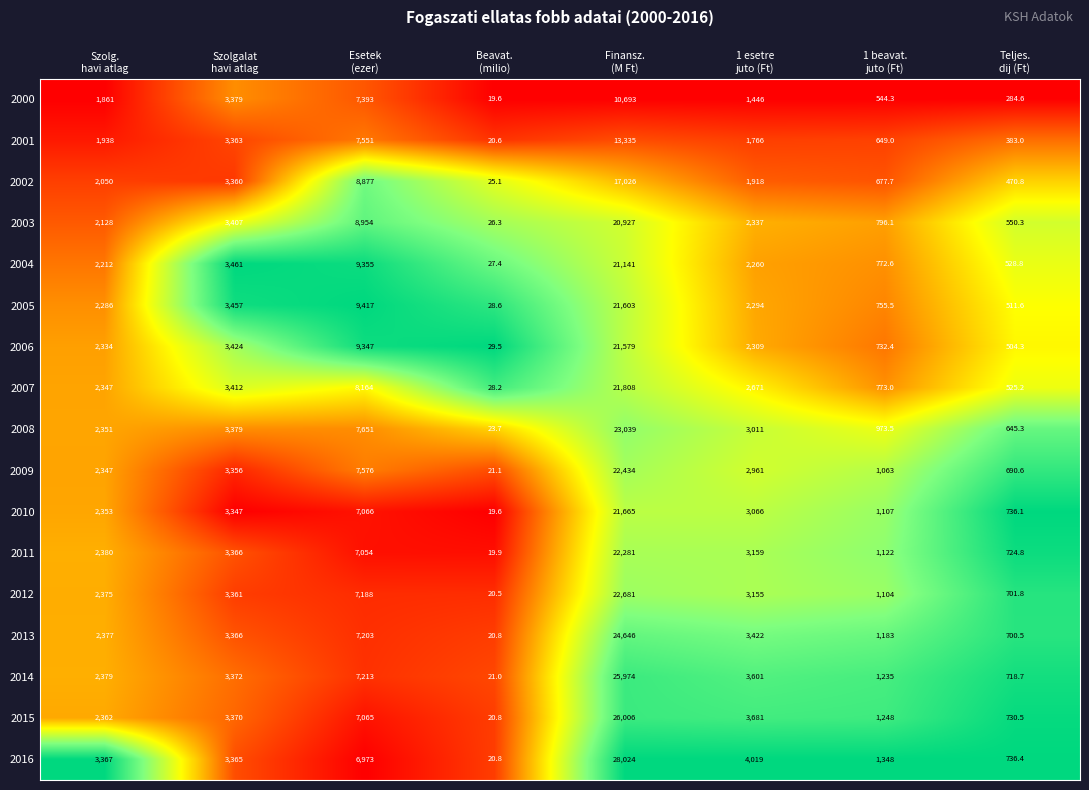

Rank the series by their maximum value, from highest to lowest.

2016, 2015, 2014, 2013, 2008, 2012, 2009, 2011, 2007, 2010, 2005, 2006, 2004, 2003, 2002, 2001, 2000